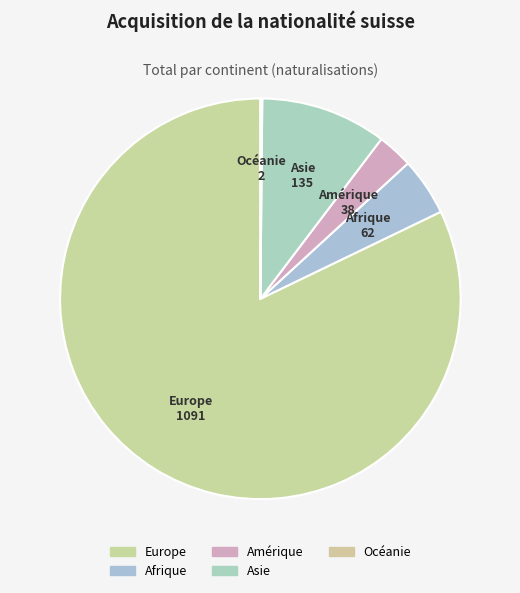

Which category accounts for the majority?

Europe